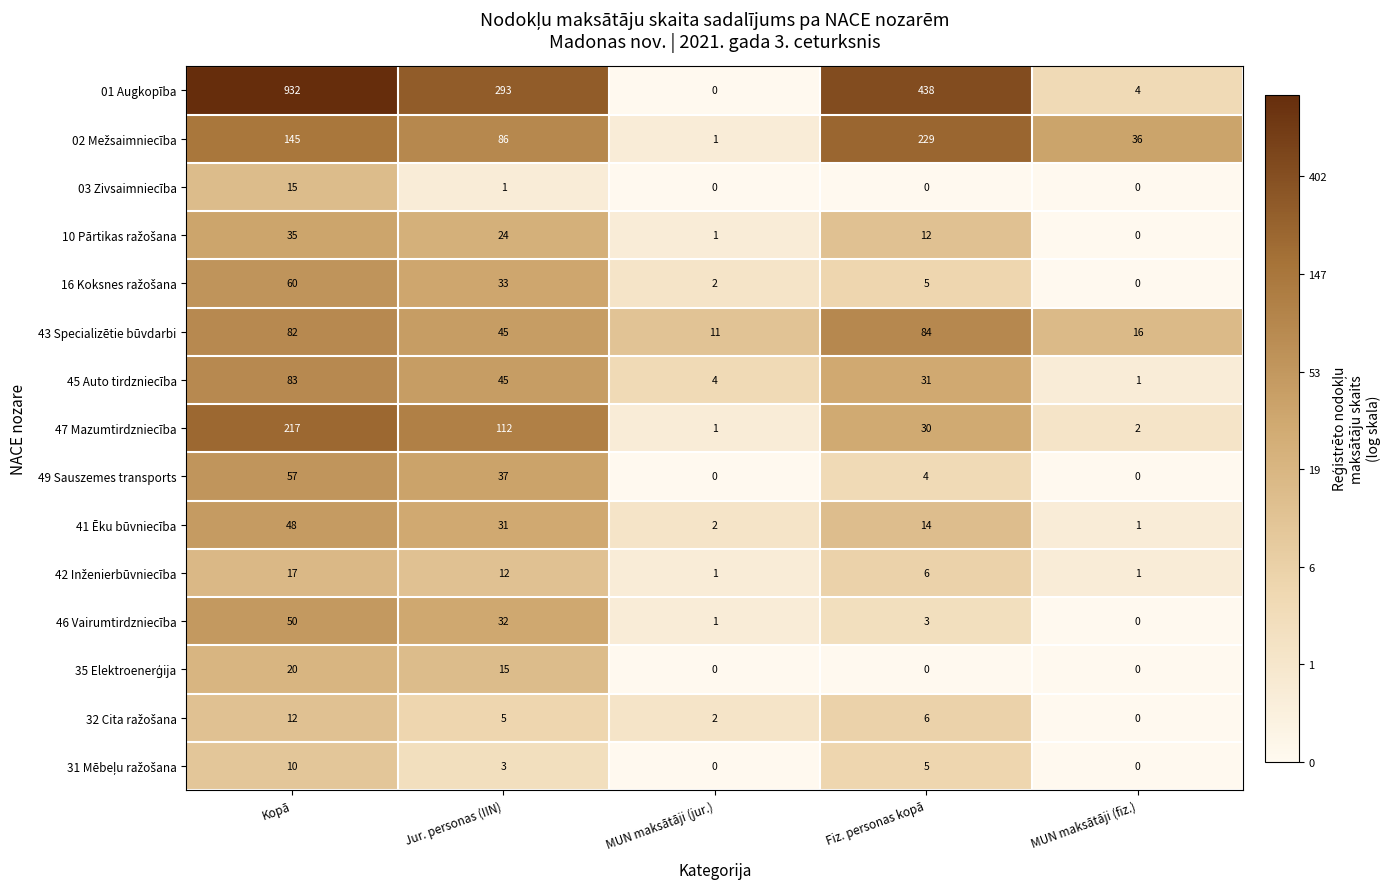

What is the average value of the 03 Zivsaimniecība series?

3